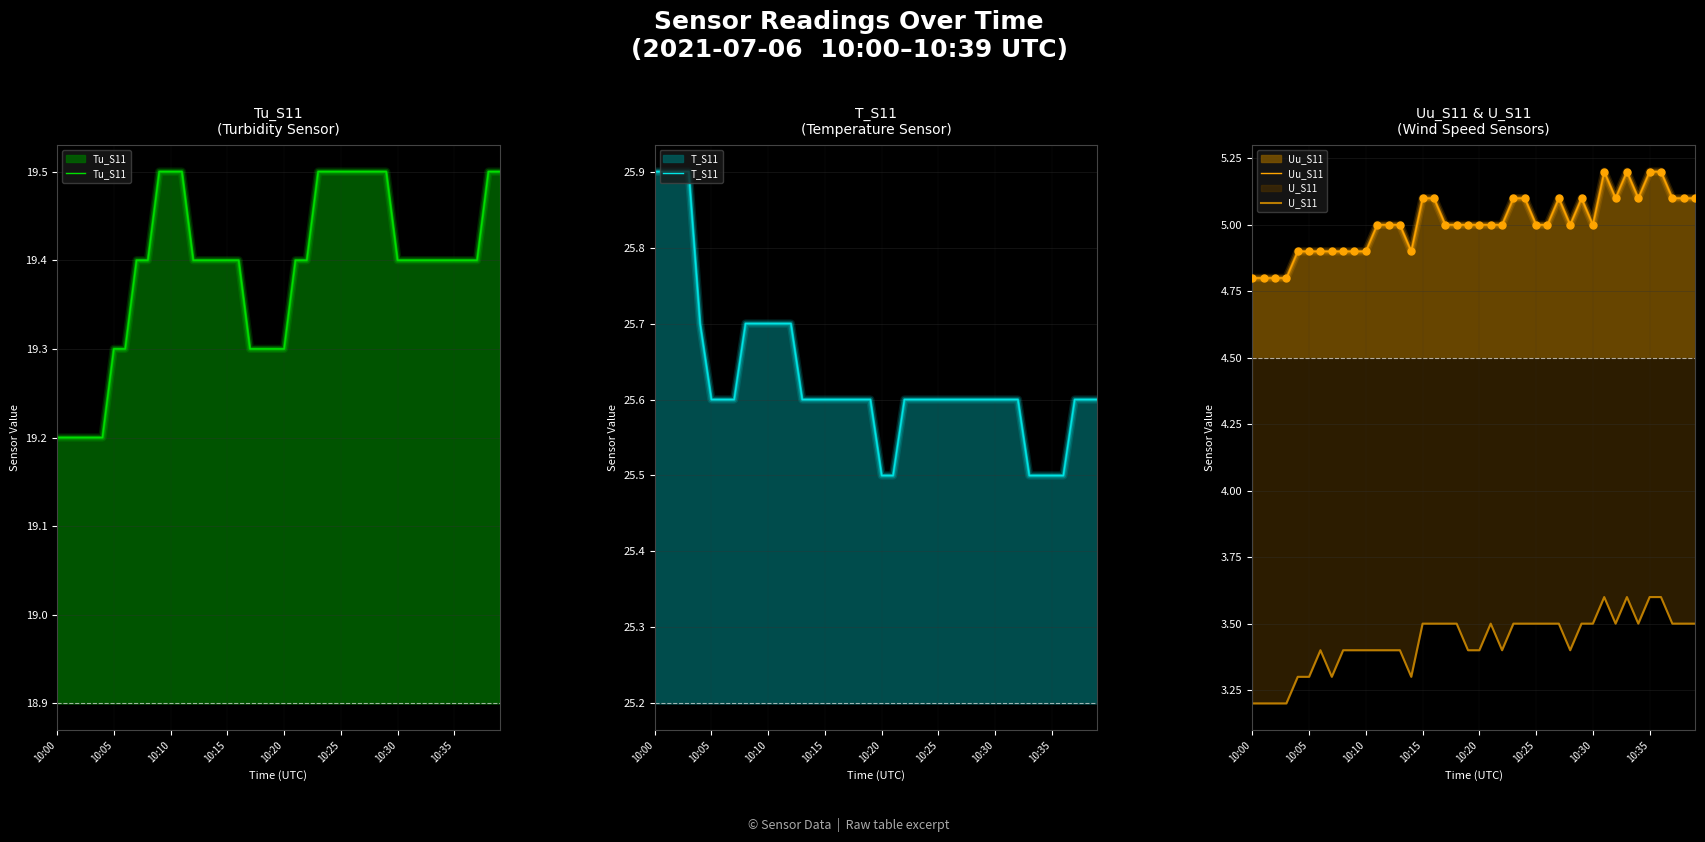

True or false: T_S11 and Uu_S11 cross at least once.

False